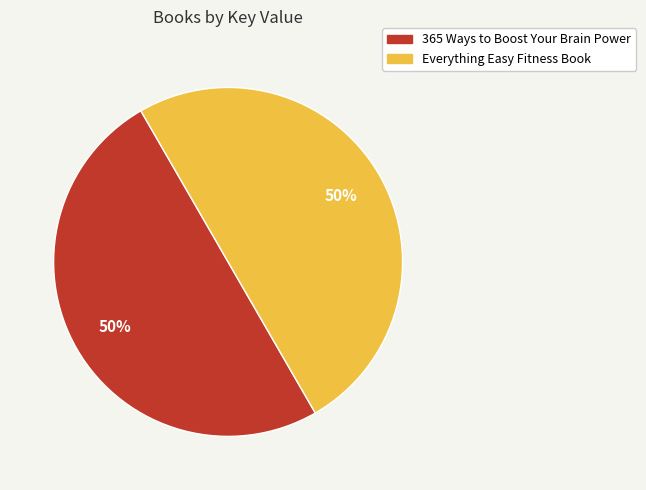

The 365 Ways to Boost Your Brain Power slice represents 44% of the pie. True or false?

False